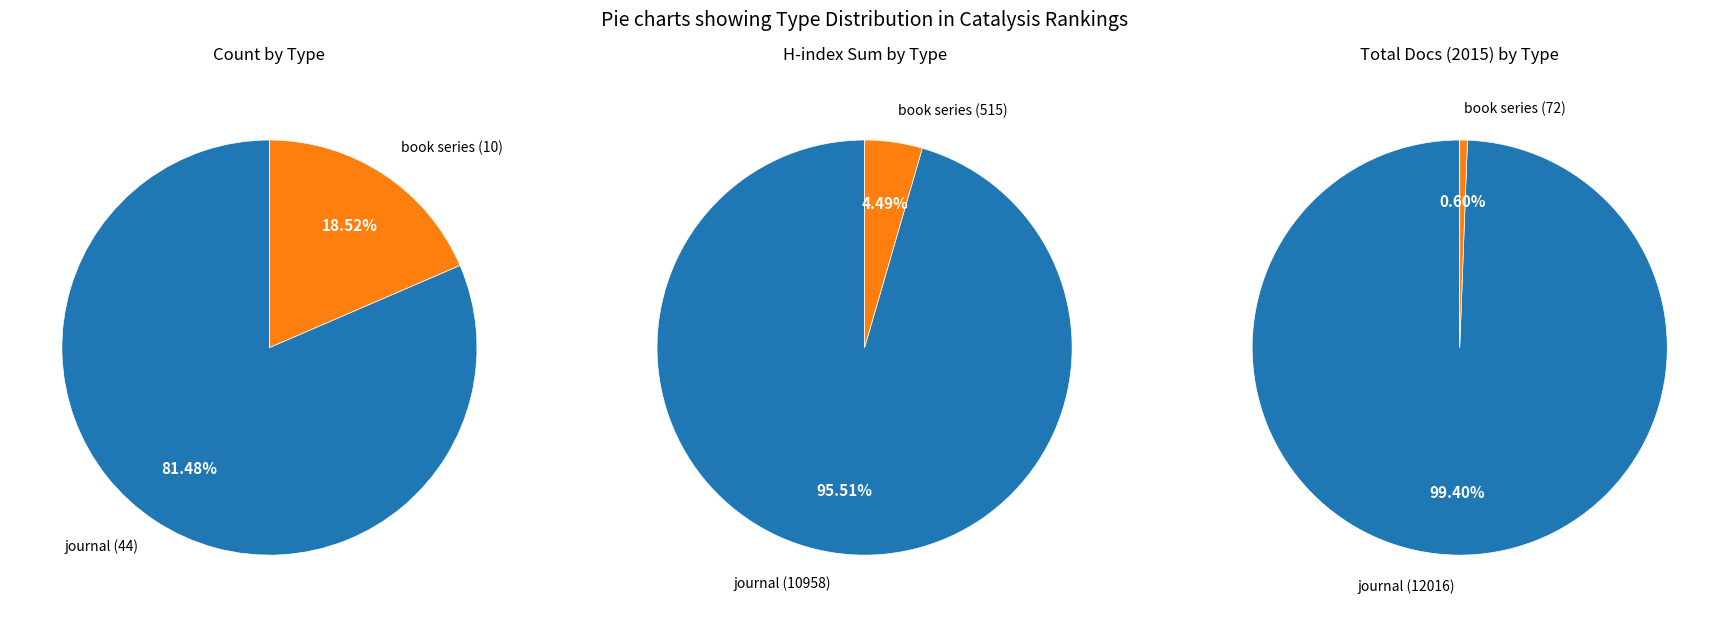

Is there a majority slice in this chart?

Yes